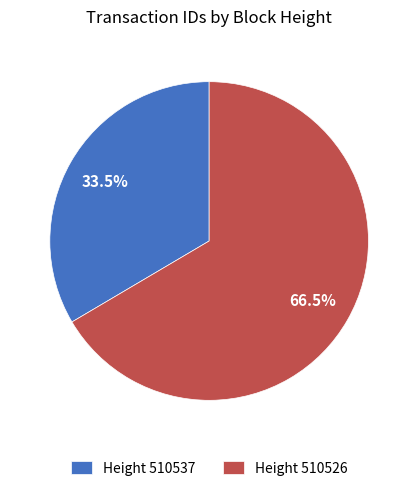

How many slices are in this pie chart?

2